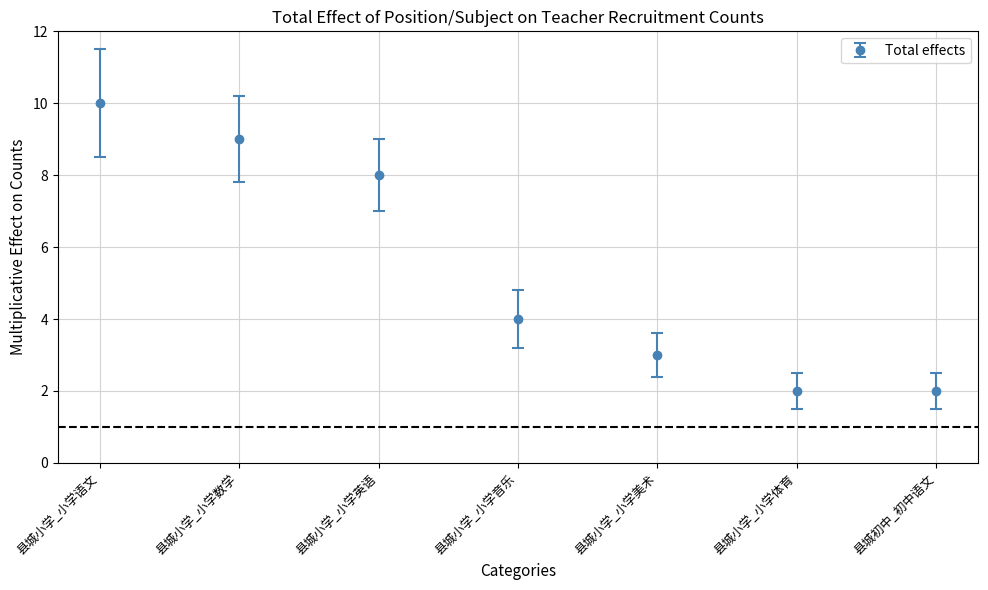

What is the difference between the maximum and minimum values?

8